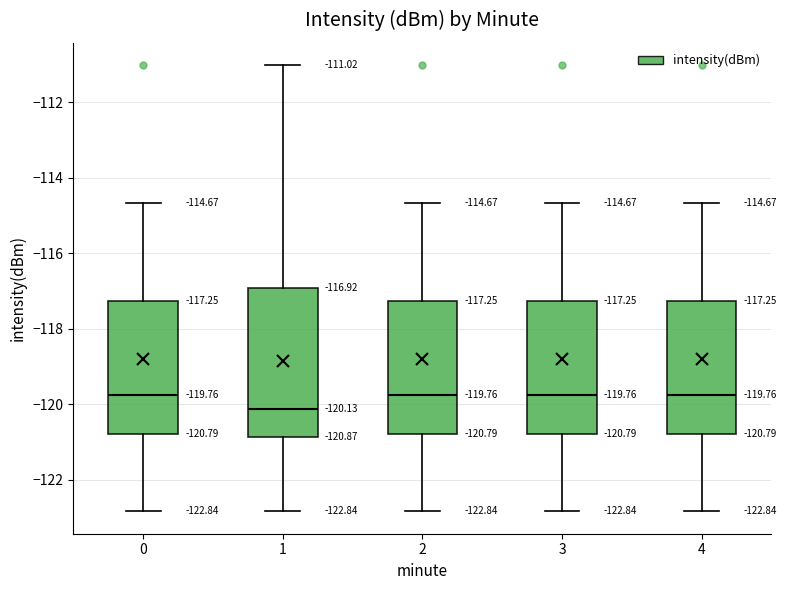

Comparing the boxes themselves (not the whiskers), which one is the tallest?

1